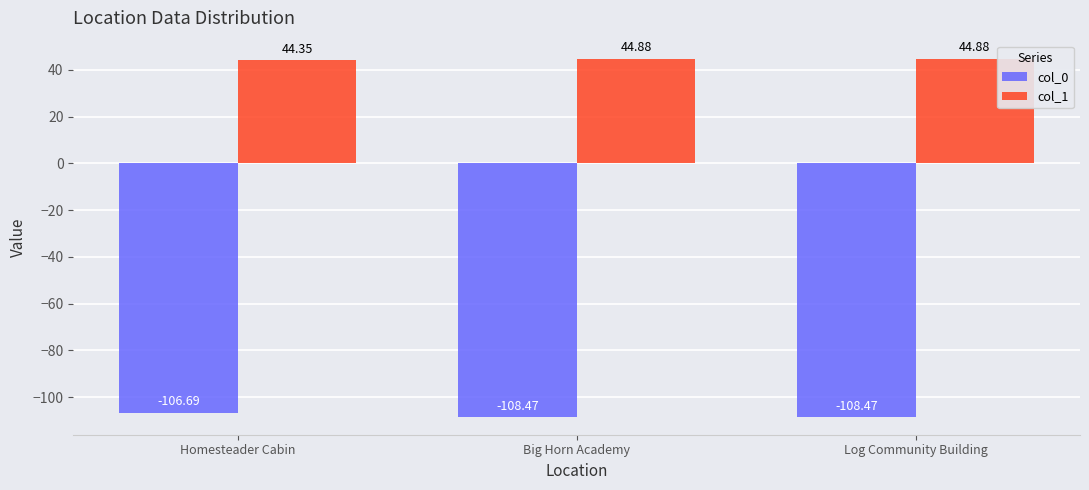

How many bars are there in each group?

2